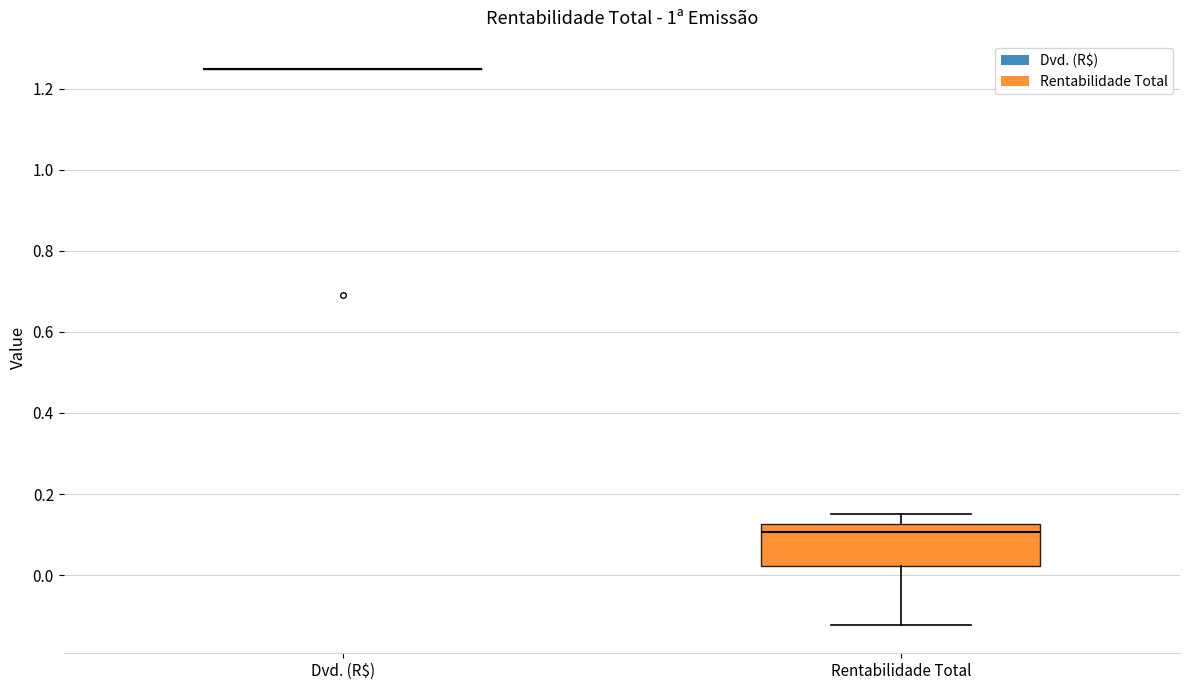

Which box is the tallest, from its lower edge to its upper edge?

Rentabilidade Total